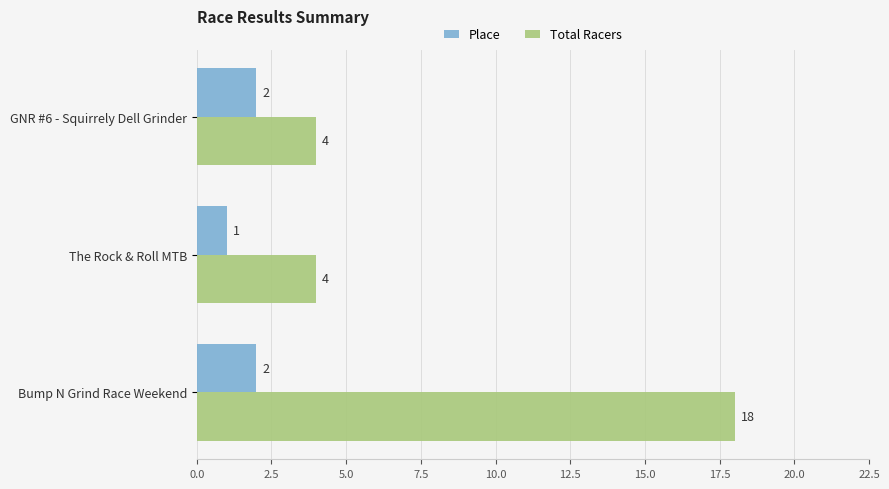

What is the total value across all series at Bump N Grind Race Weekend?

20